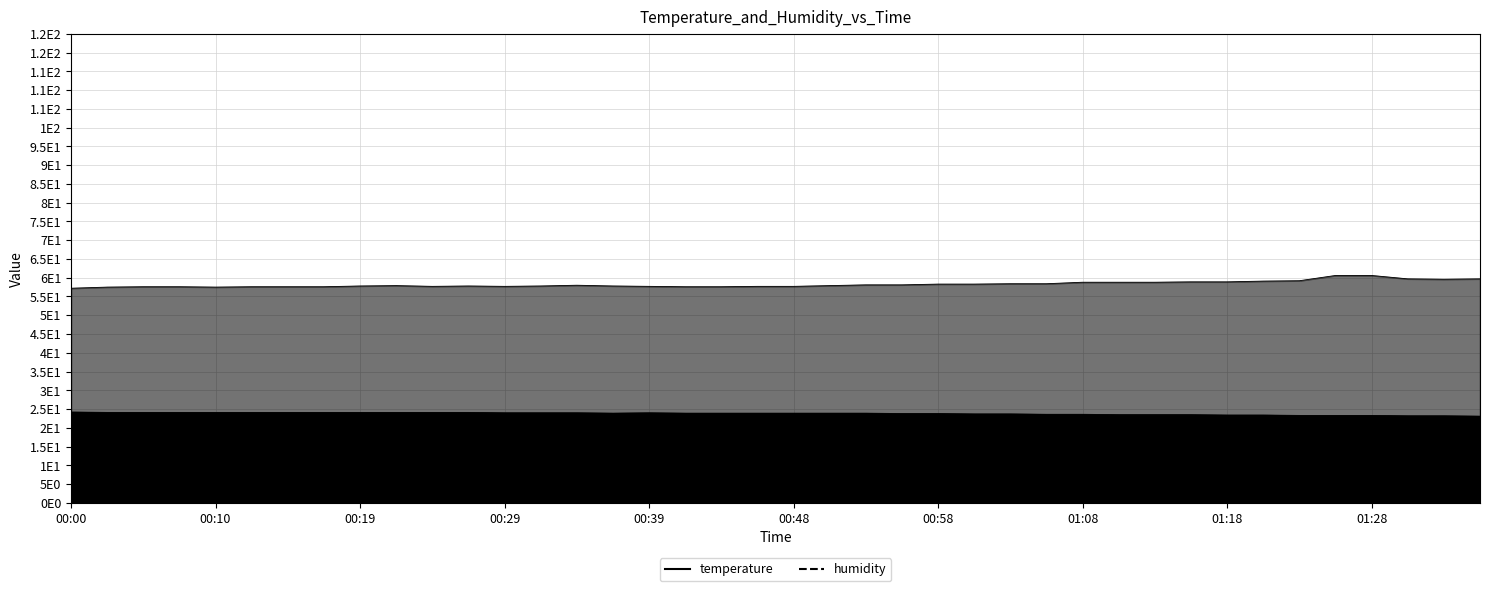

At which category is the sum across all series the highest?

2023-06-26T01:26:20